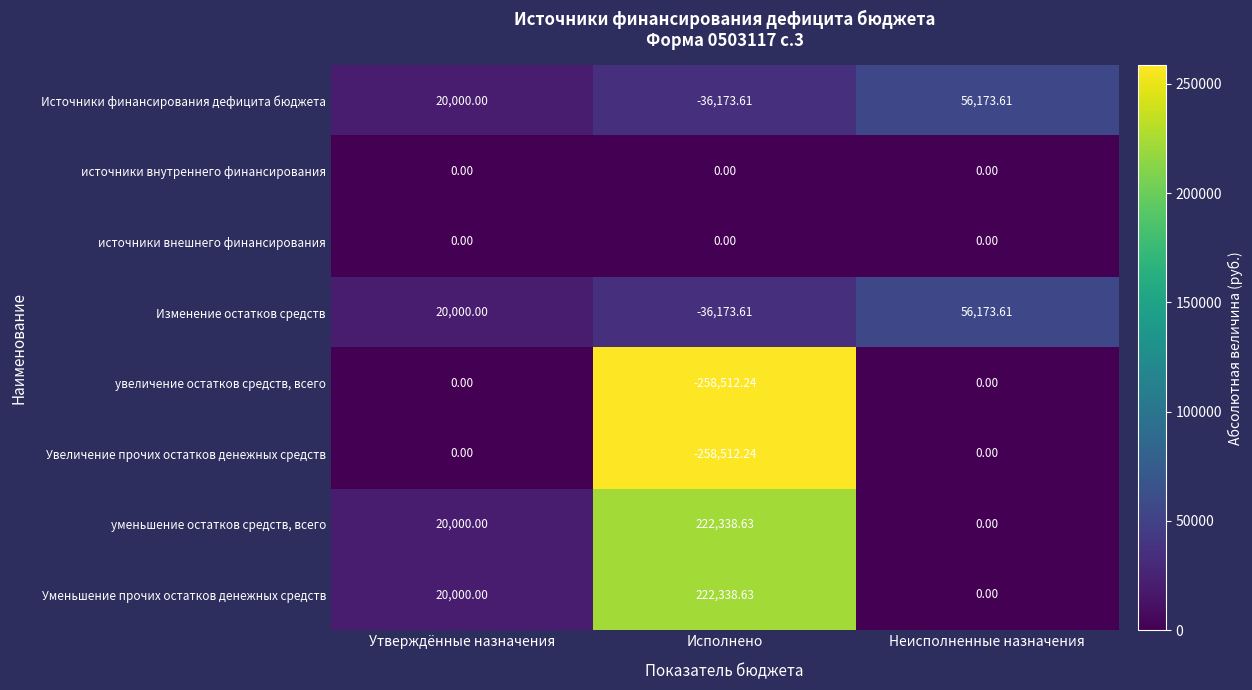

Which category has the lowest value across all series?

Исполнено